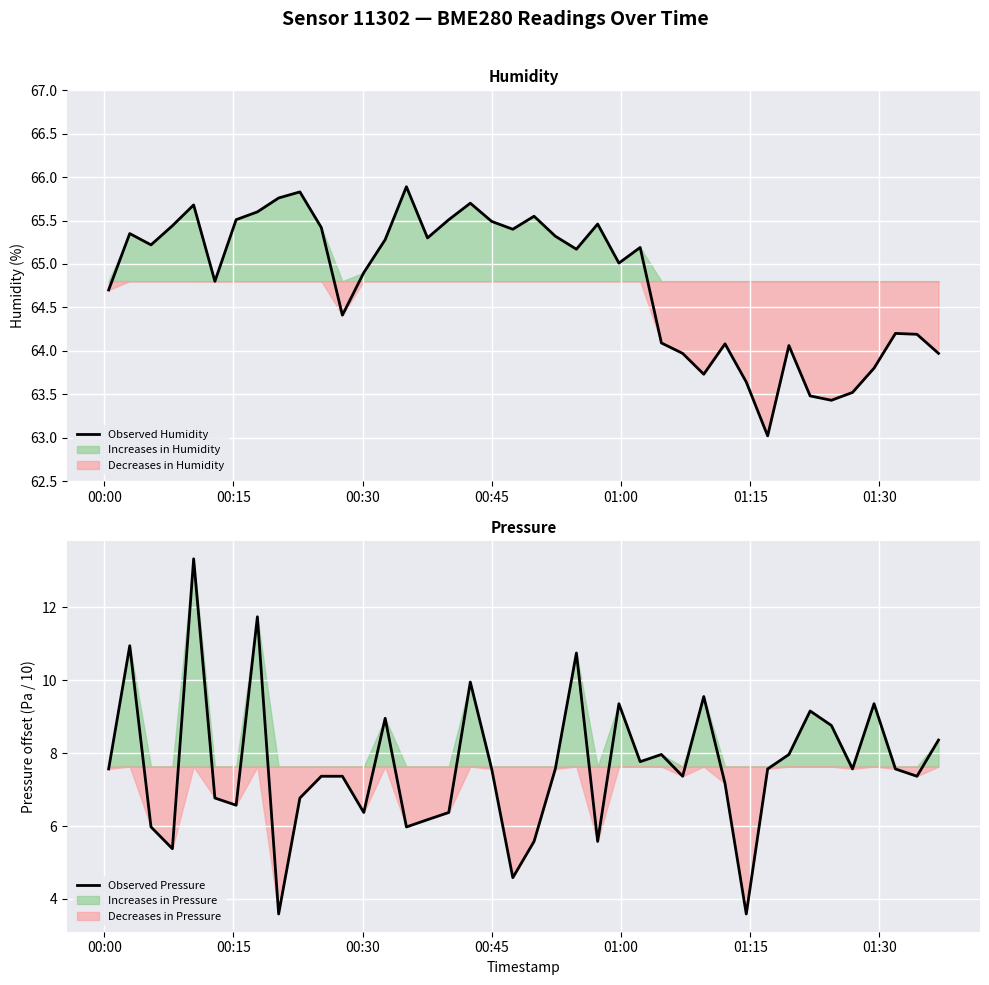

What is the average value of the Observed Humidity series?

64.8